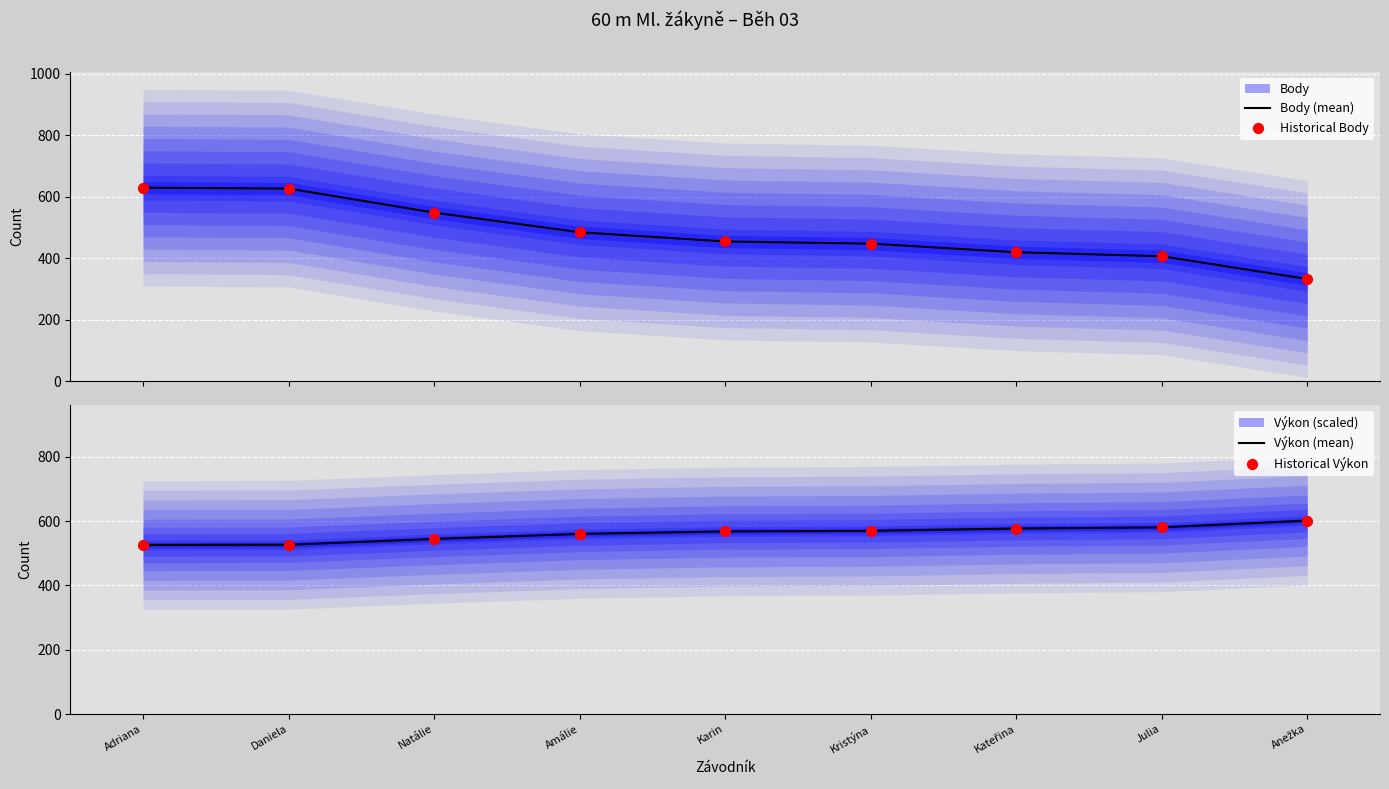

Is the value of Výkon (mean) at Daniela greater than the value of Body (mean) at Julia?

Yes